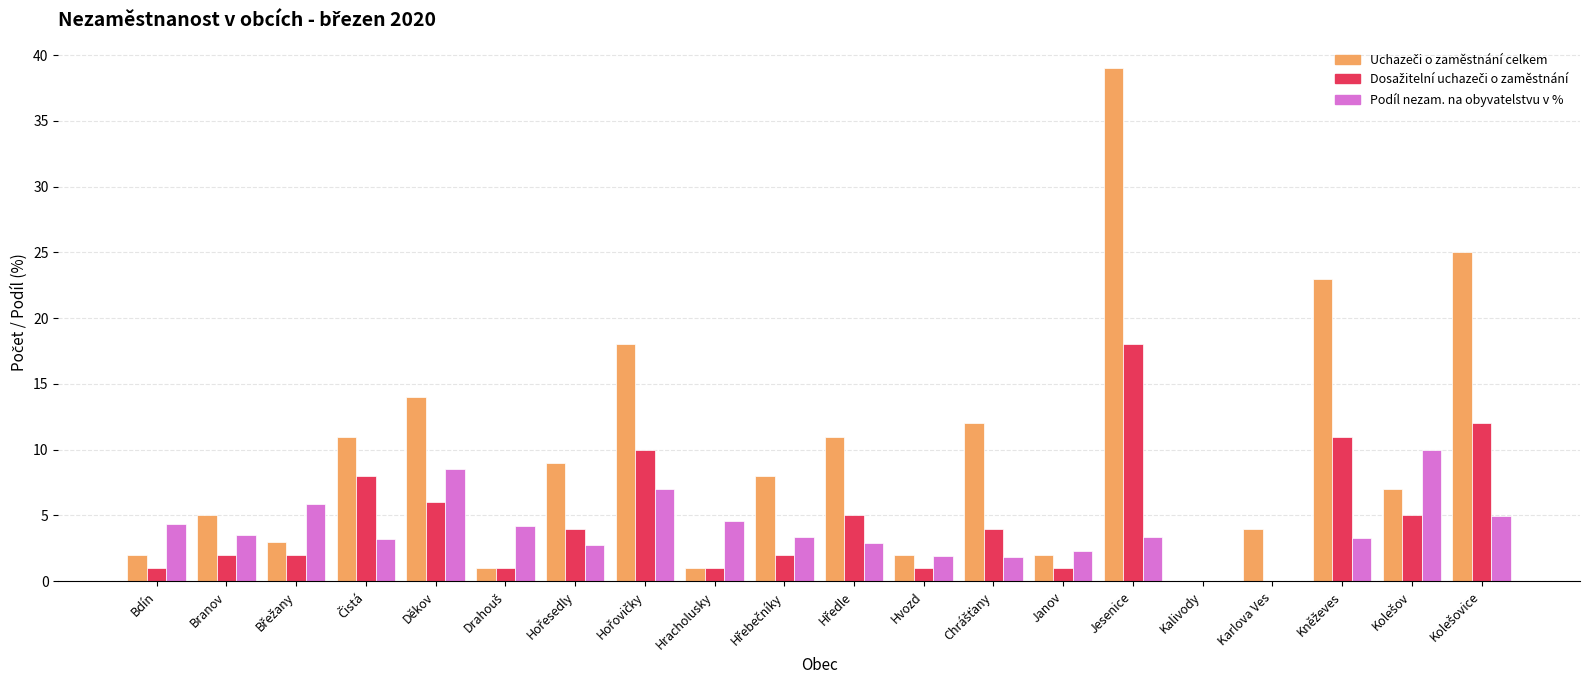

How many categories are shown in the chart?

20